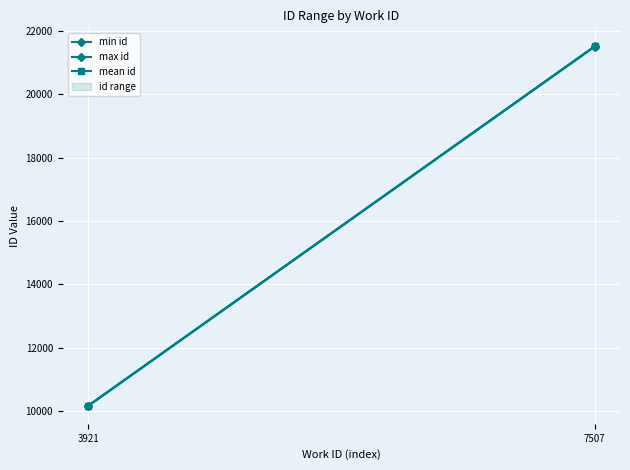

What is the value of the min id point at the 2nd from the left?

21496